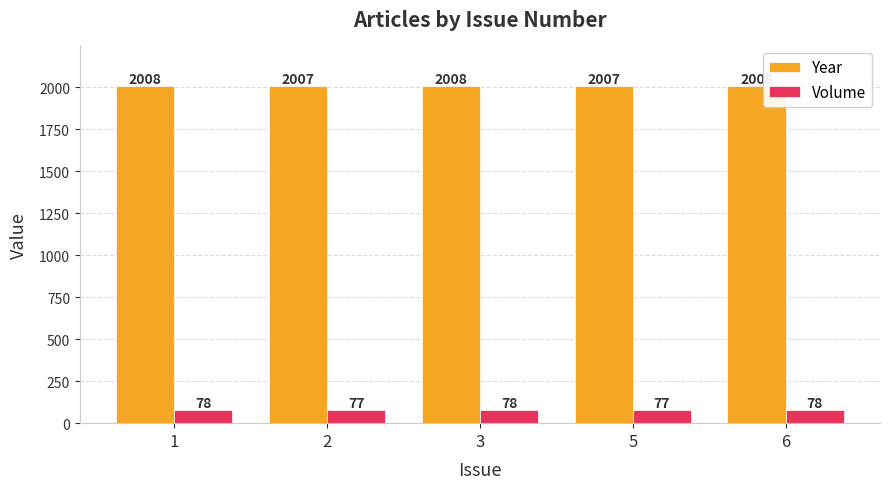

How many series are shown in this chart?

2